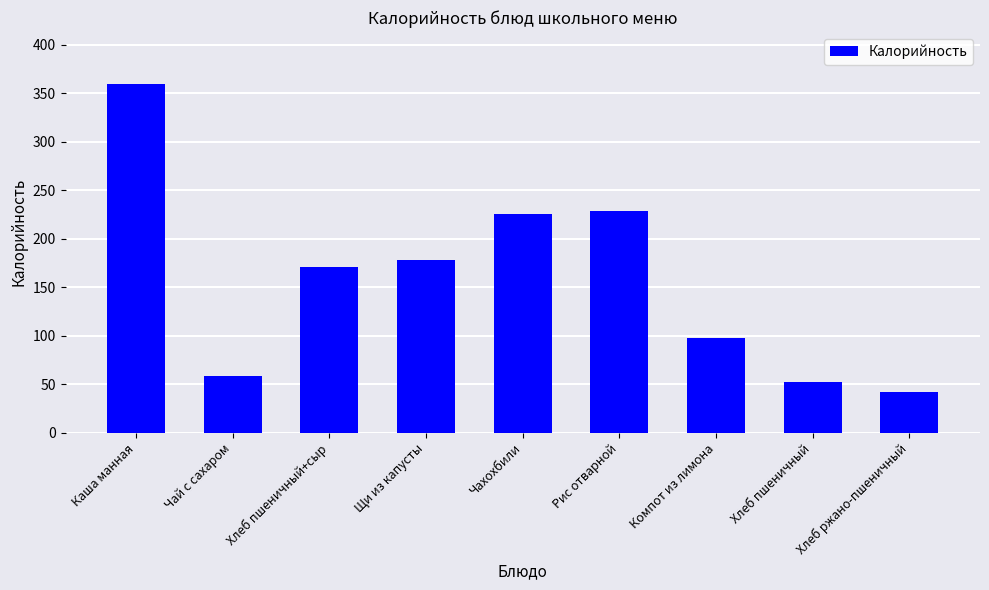

What is the change in value from Каша манная to Компот из лимона?

-262.0